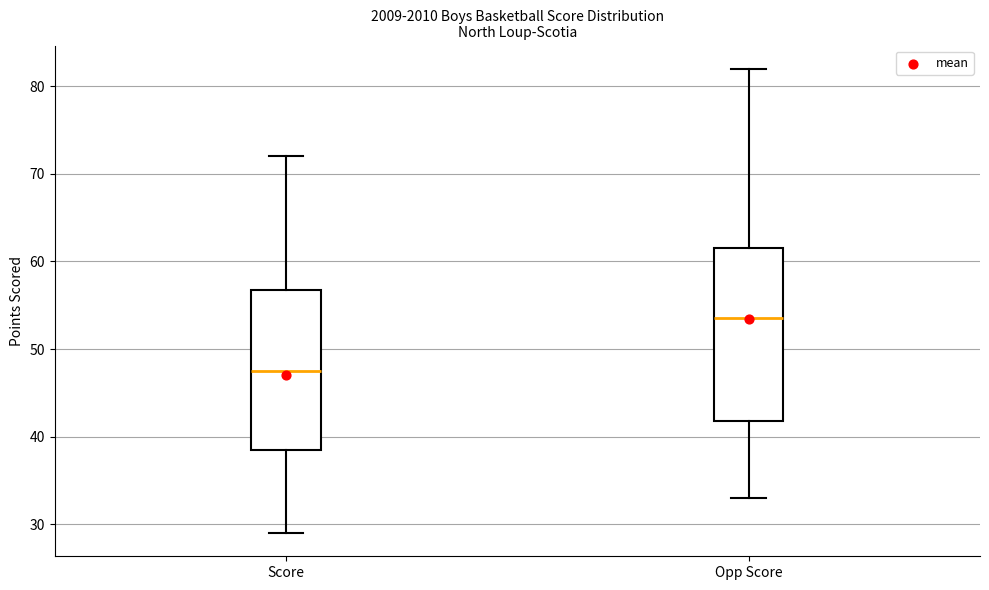

Reading left to right, transcribe this box plot: for each box, give where its median line is, the range the box spans, and where its two whiskers end, as read against the y-axis. The values are not printed on the chart, so give them approximately, as read against the axis.

Score: median 48, box 39 to 57, whiskers 29 to 72
Opp Score: median 54, box 42 to 62, whiskers 33 to 82